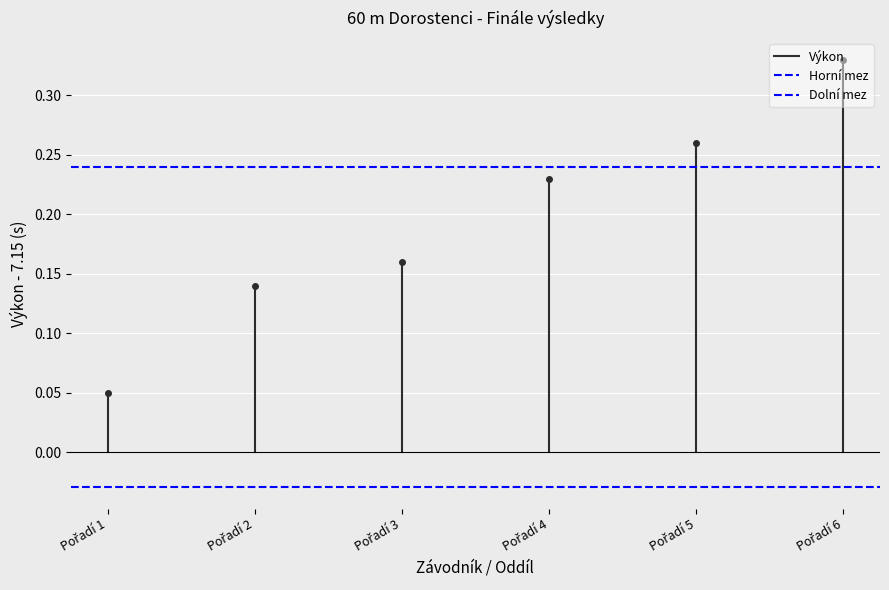

At Pořadí 2, list the series in order from largest to smallest.

Horní mez, Výkon, Dolní mez